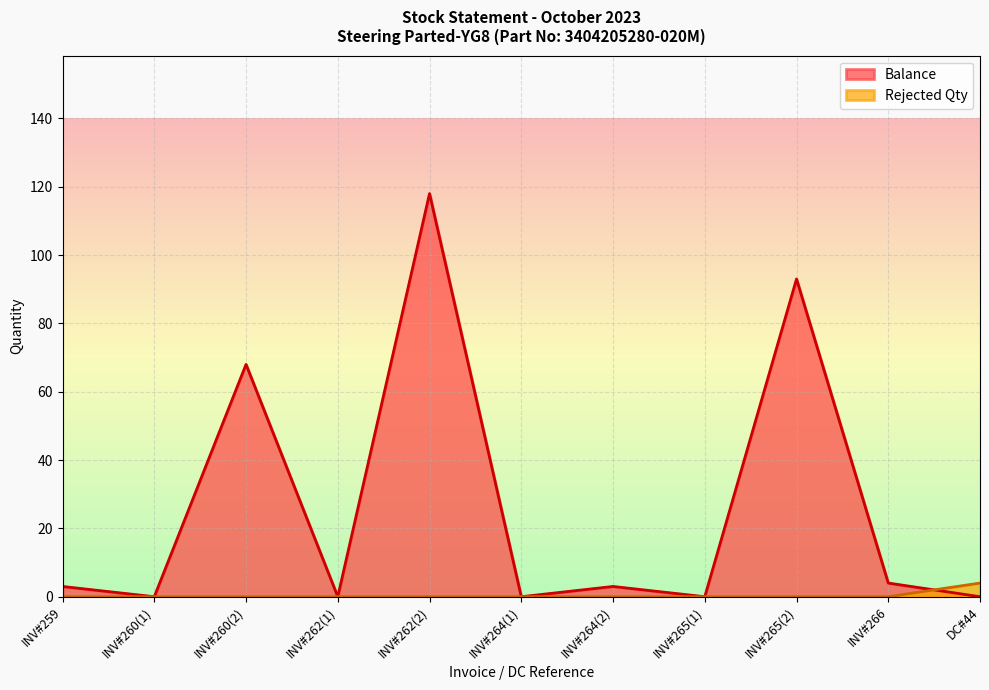

How many positive values does the Balance series have?

6